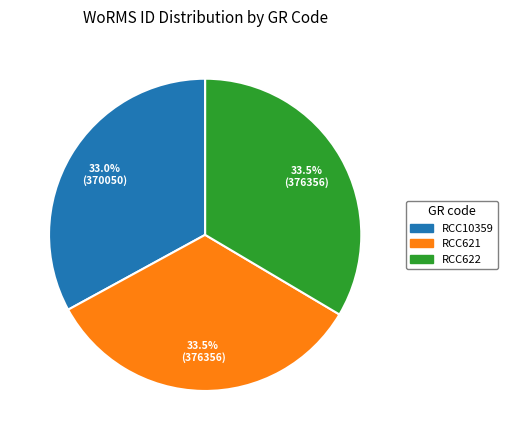

Which slice is the smallest?

RCC10359